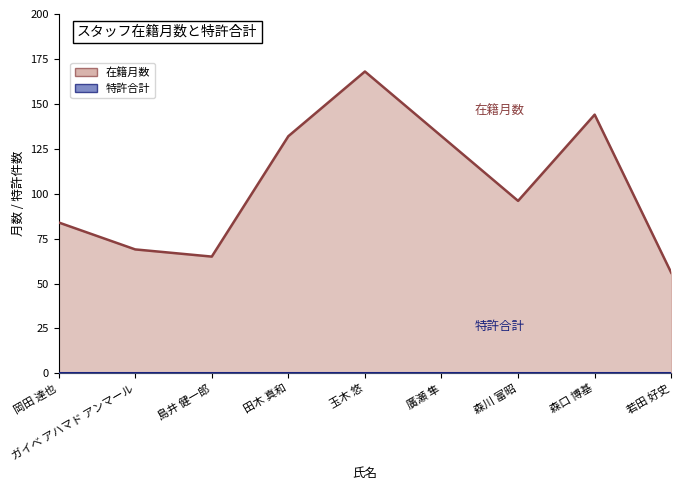

Is it true that the value at 島井 健一郎 is 65?

True